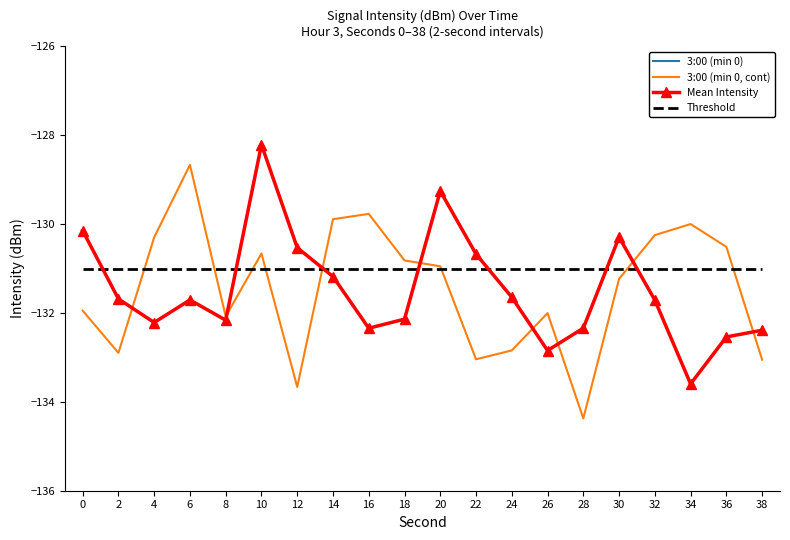

Which label corresponds to the largest value in the chart?

10